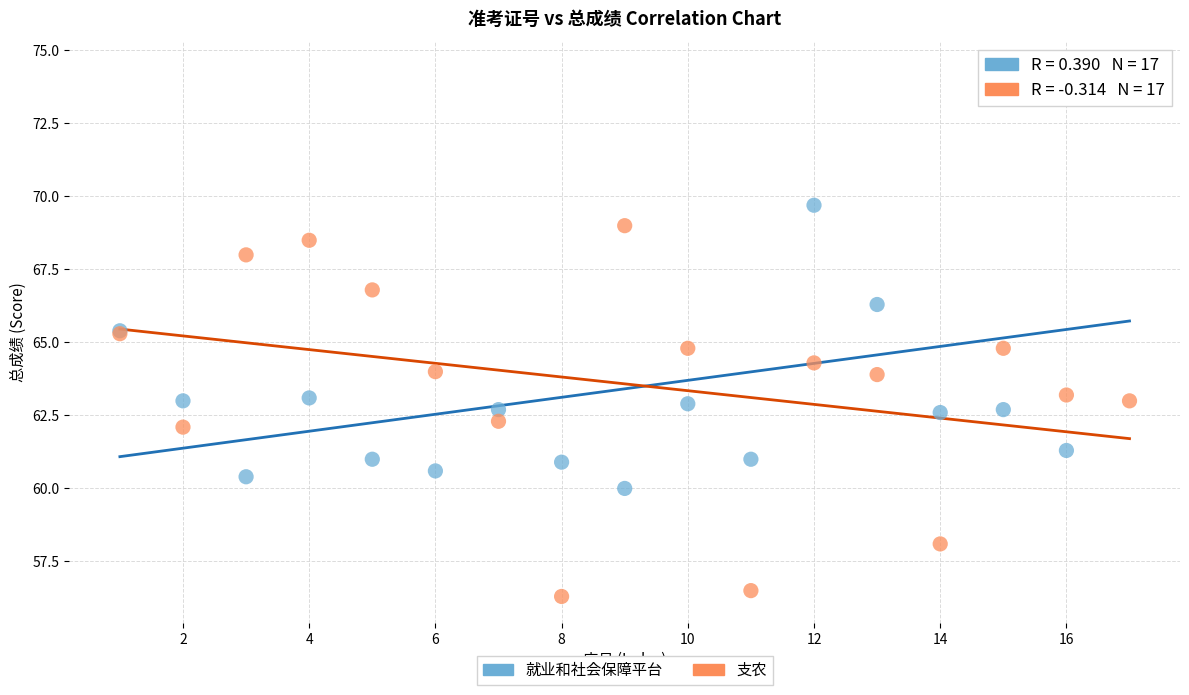

Which series has the largest Y range (max minus min)?

就业和社会保障平台